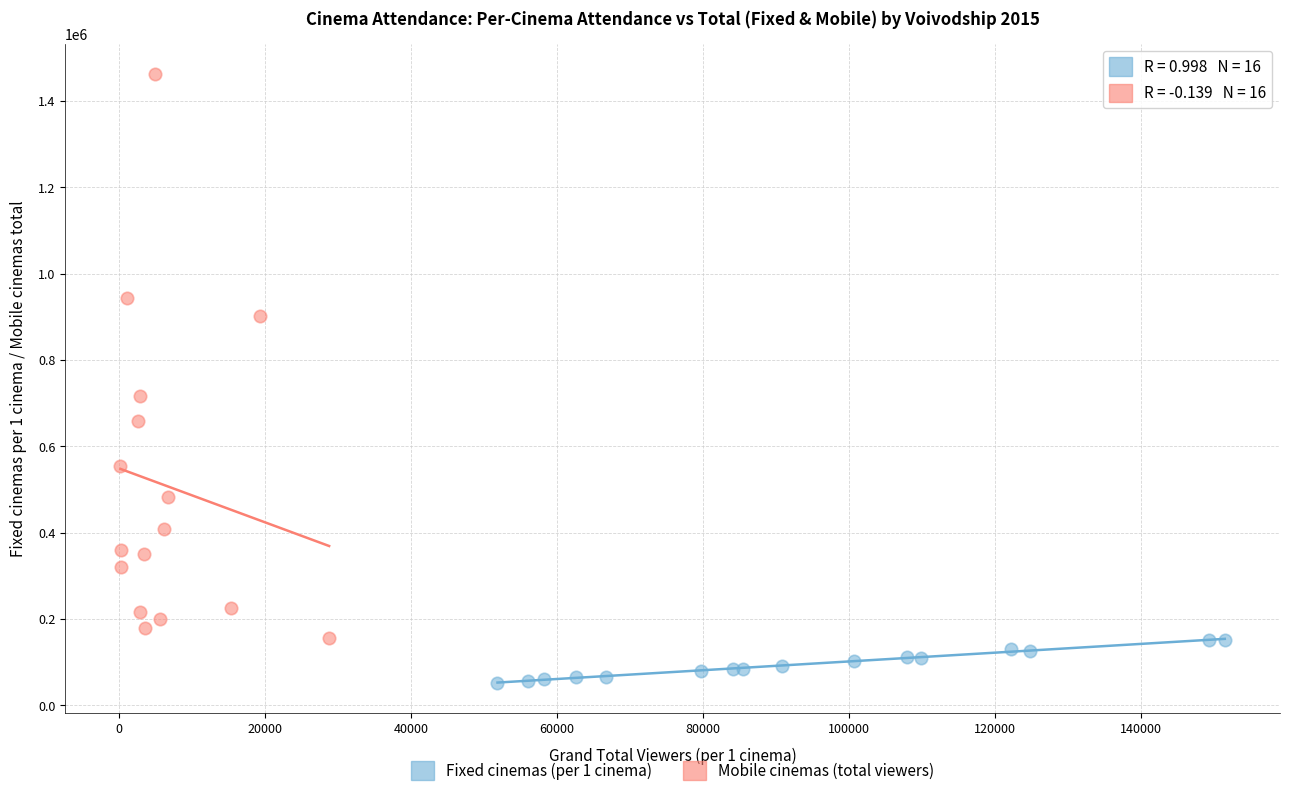

What are all the series names shown in the legend?

Fixed cinemas (per 1 cinema), Mobile cinemas (total viewers)